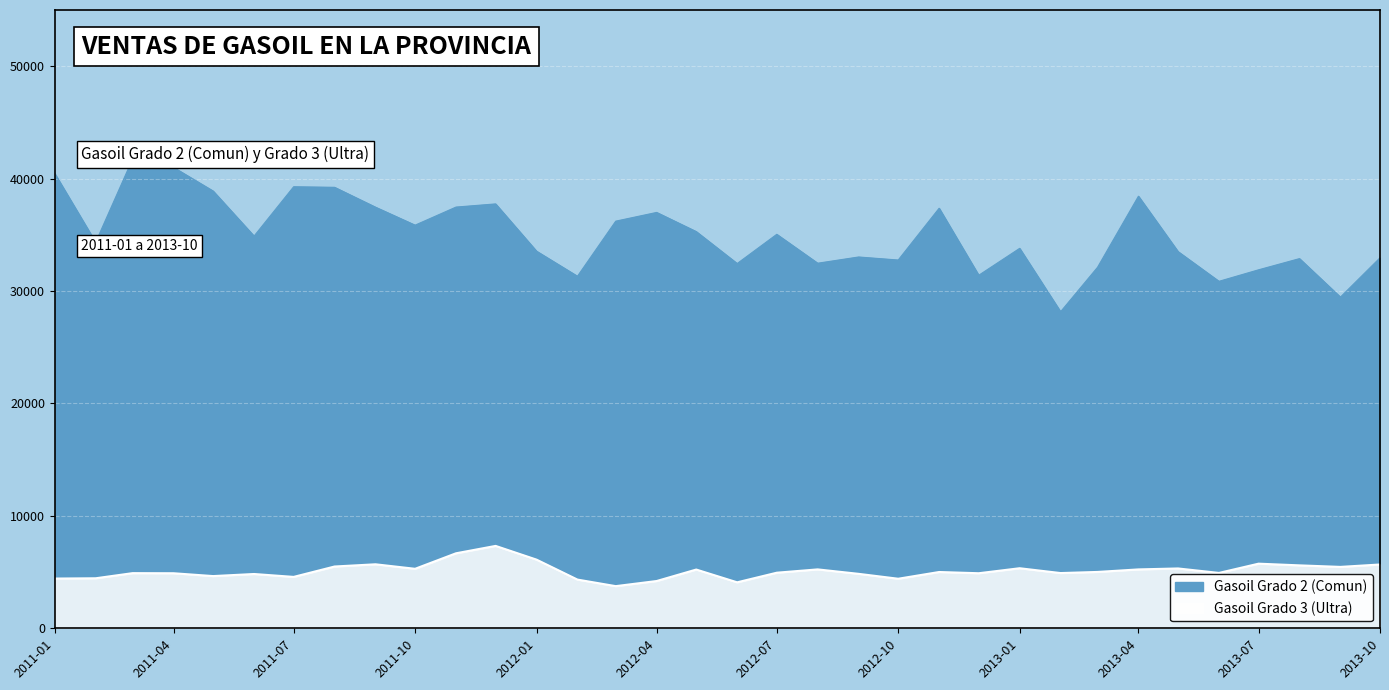

What is the label of the 19th point from the left?

2012-07